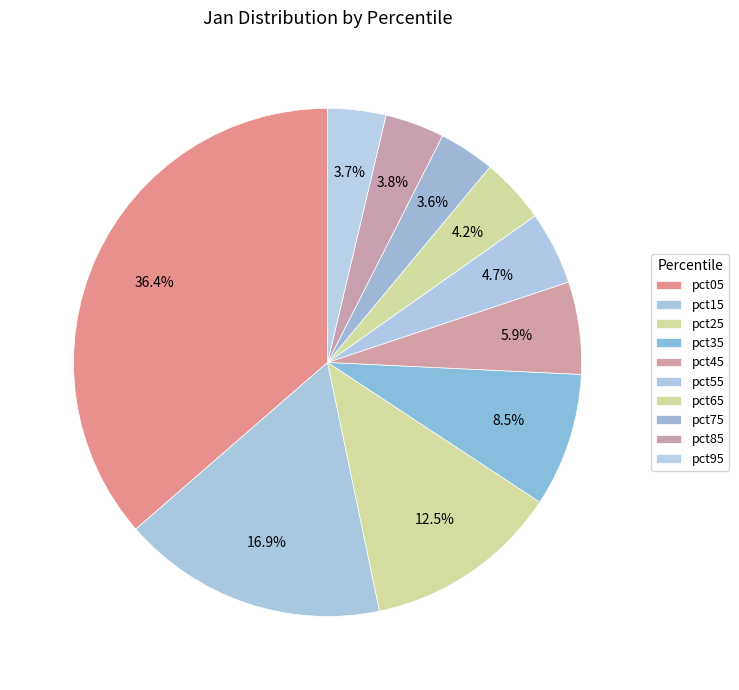

Does pct25 represent more than half of the total?

No